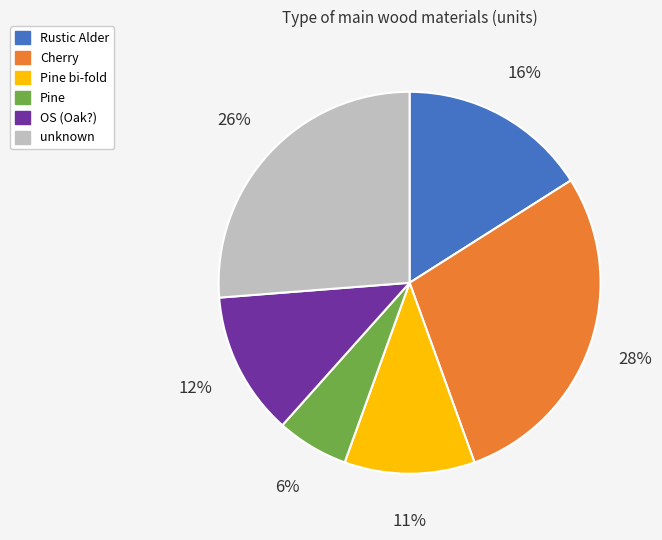

To the nearest percent, what is the difference between the largest and smallest slice percentages?

22%